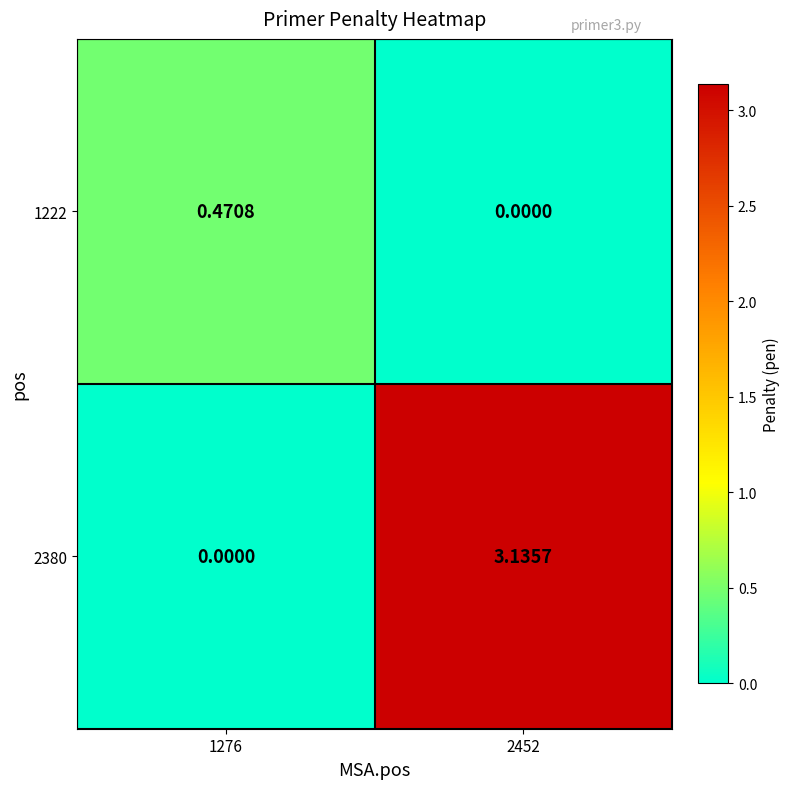

Reading right to left, list all the values displayed in this chart.

1222: 2452=0.0	1276=0.5
2380: 2452=3.1	1276=0.0